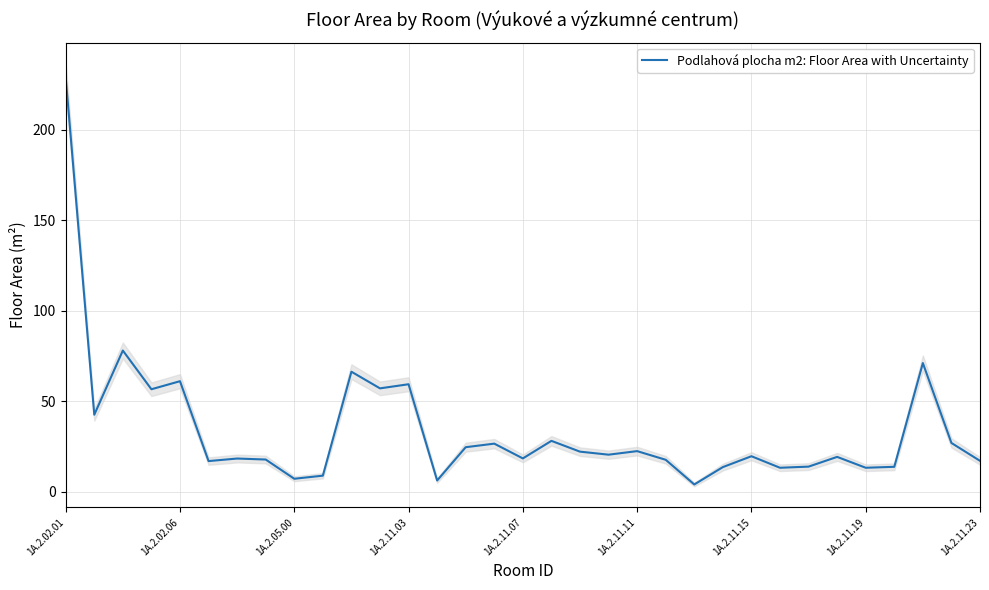

At which label does Podlahová plocha m2: Floor Area with Uncertainty reach its peak?

1A.2.02.01